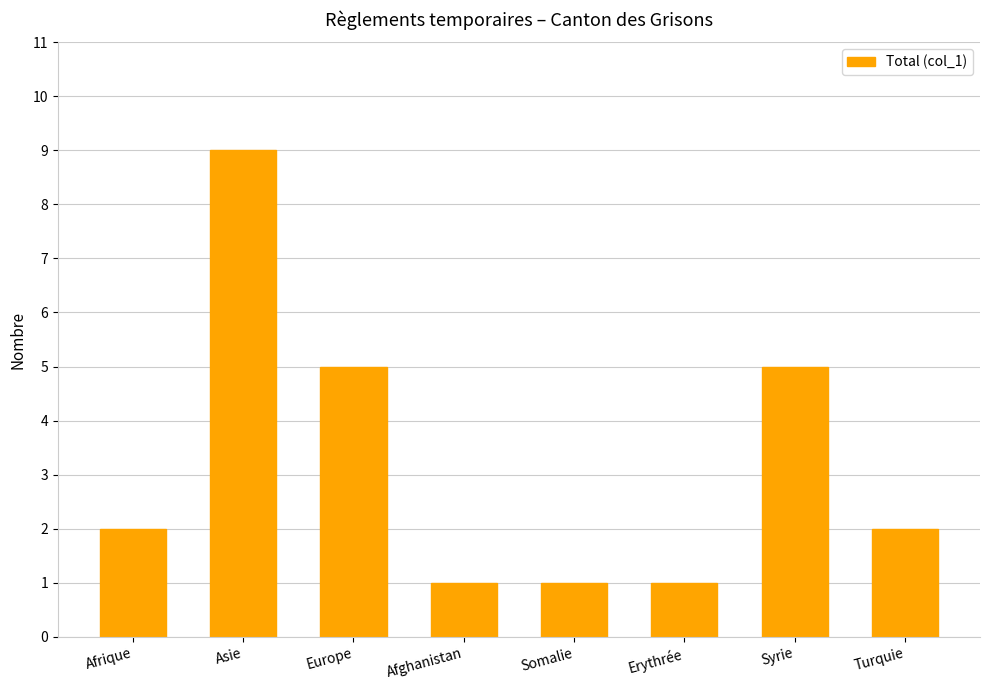

Reading left to right, what are all the values shown in this chart?

Afrique=2	Asie=9	Europe=5	Afghanistan=1	Somalie=1	Erythrée=1	Syrie=5	Turquie=2